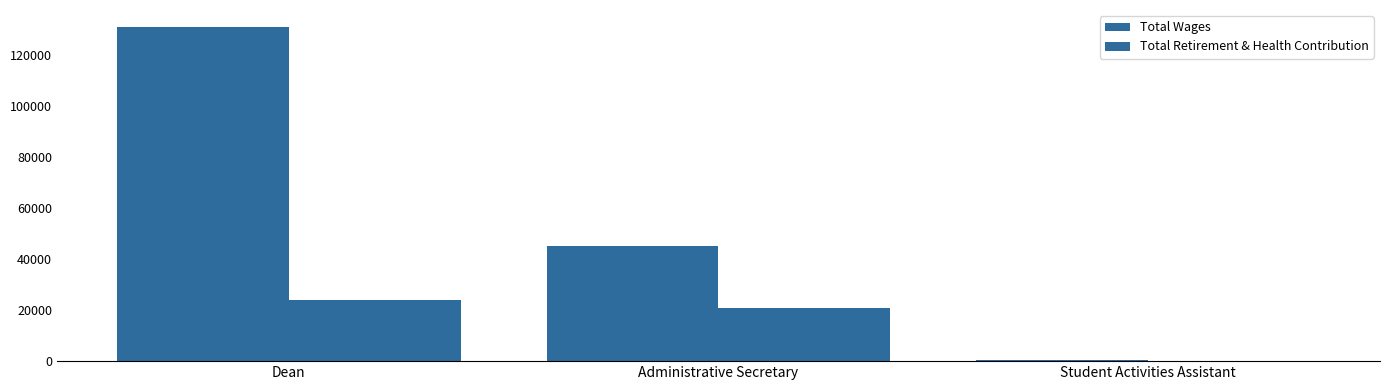

Which series has the largest total across all categories?

Total Wages